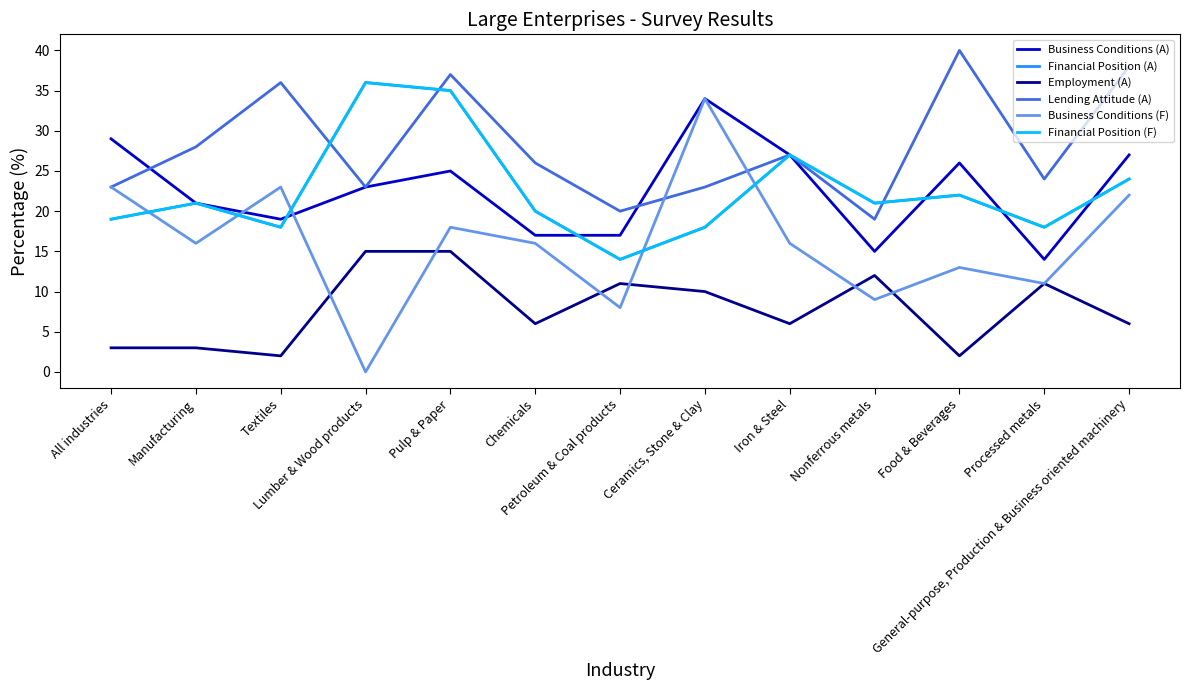

What is the highest value of the Financial Position (A) series?

36